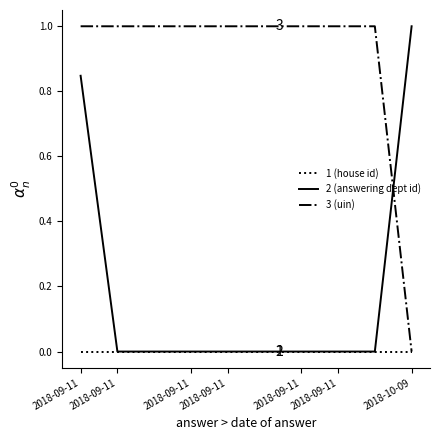

What are all the series names shown in the legend?

1 (house id), 2 (answering dept id), 3 (uin)